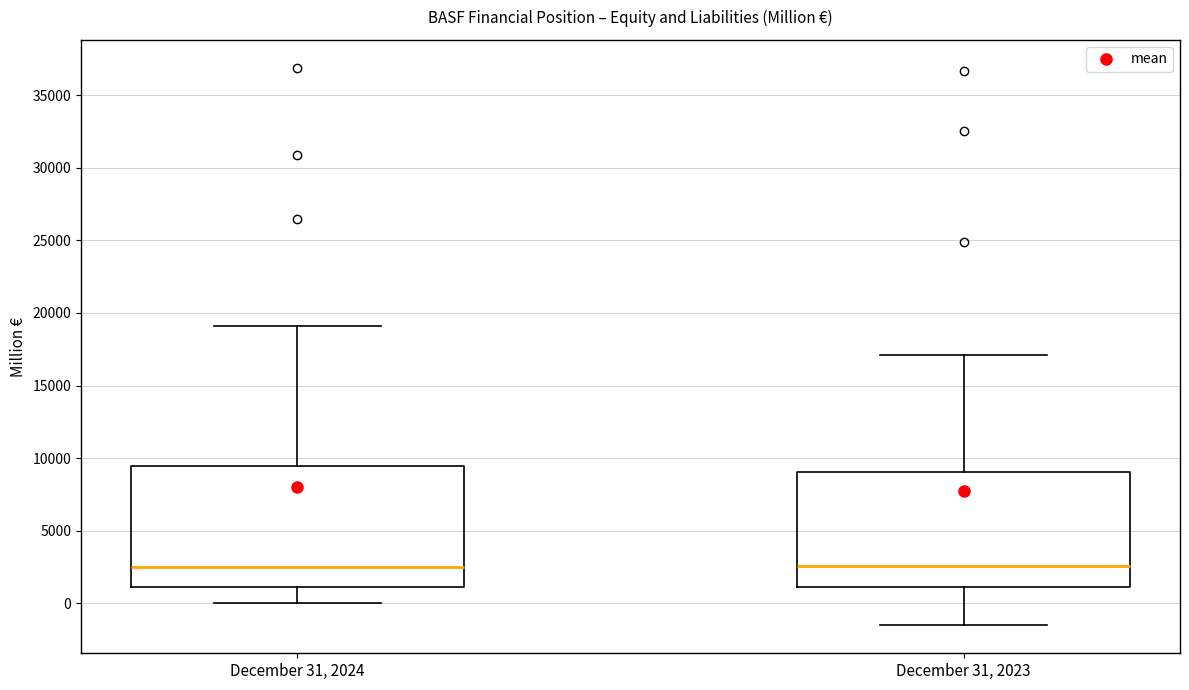

Reading left to right, transcribe this box plot: for each box, give where its median line is, the range the box spans, and where its two whiskers end, as read against the y-axis. The values are not printed on the chart, so give them approximately, as read against the axis.

December 31, 2024: median 2500, box 1000 to 9500, whiskers 0 to 19000
December 31, 2023: median 2500, box 1000 to 9000, whiskers -1500 to 17000